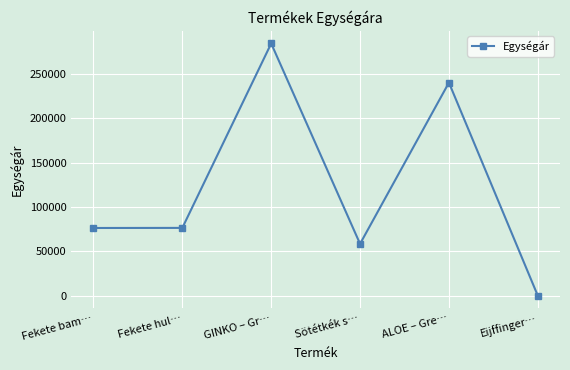

True or false: the data has more than 1 interior local peaks.

True